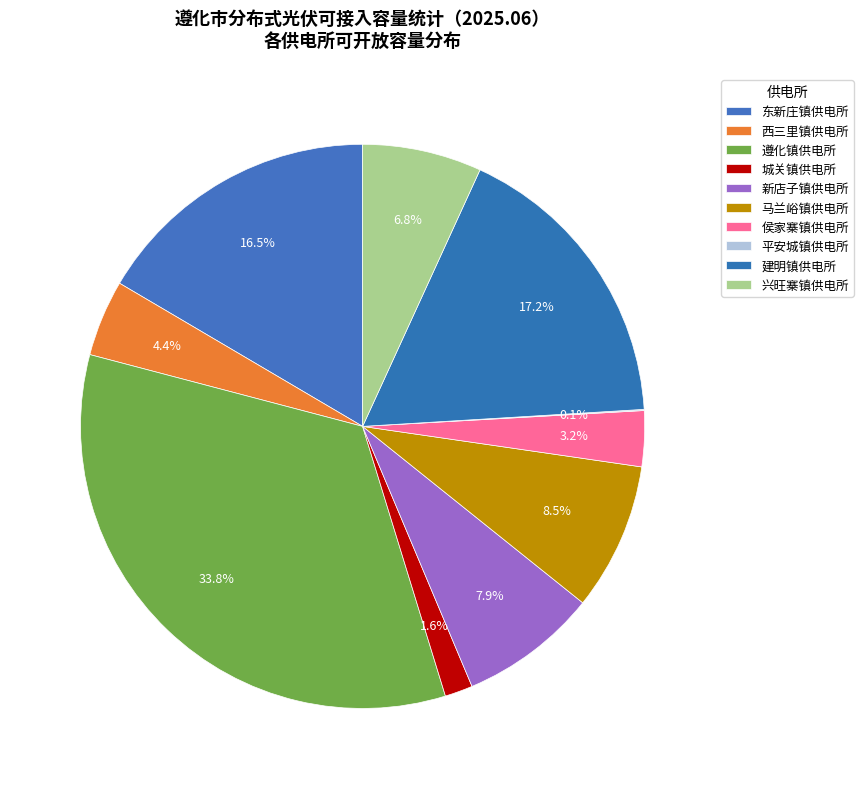

Is 遵化镇供电所 the majority of the pie?

No